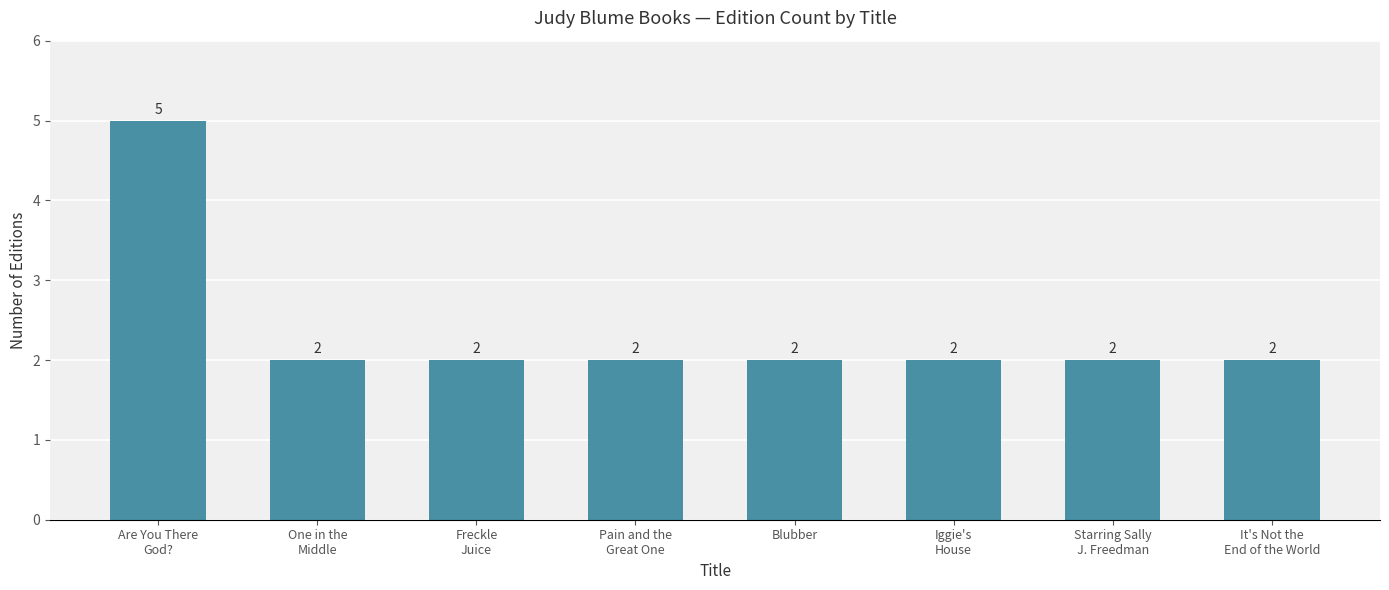

What is the difference between the maximum and minimum values?

3